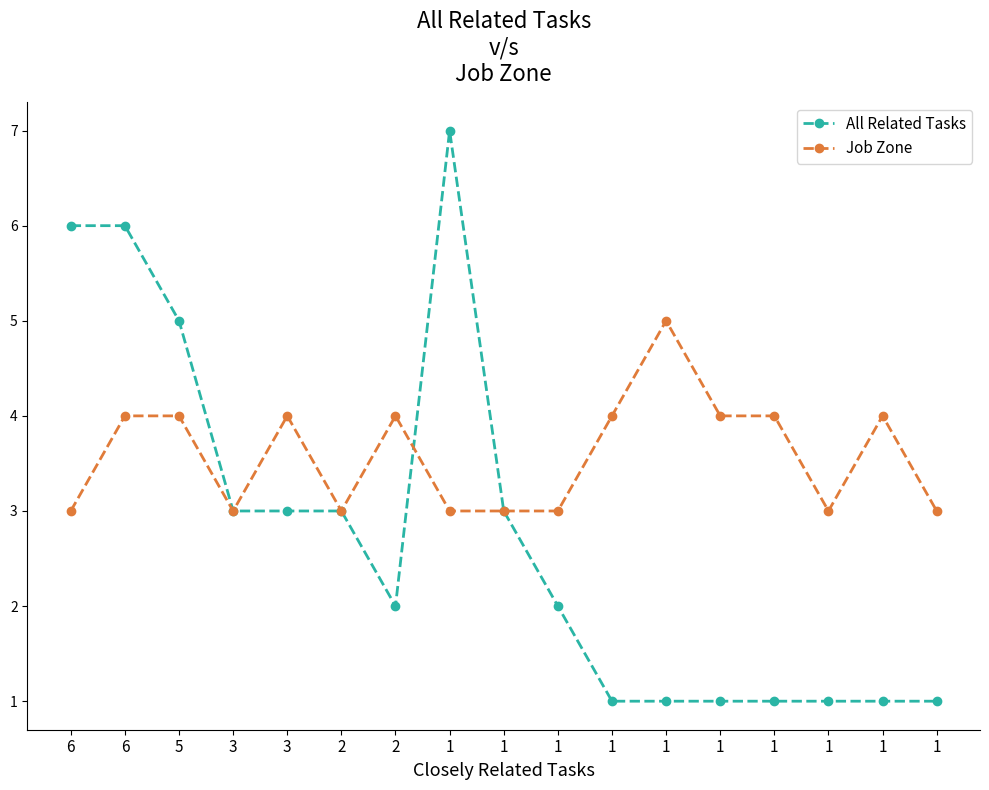

How many series are shown in this chart?

2